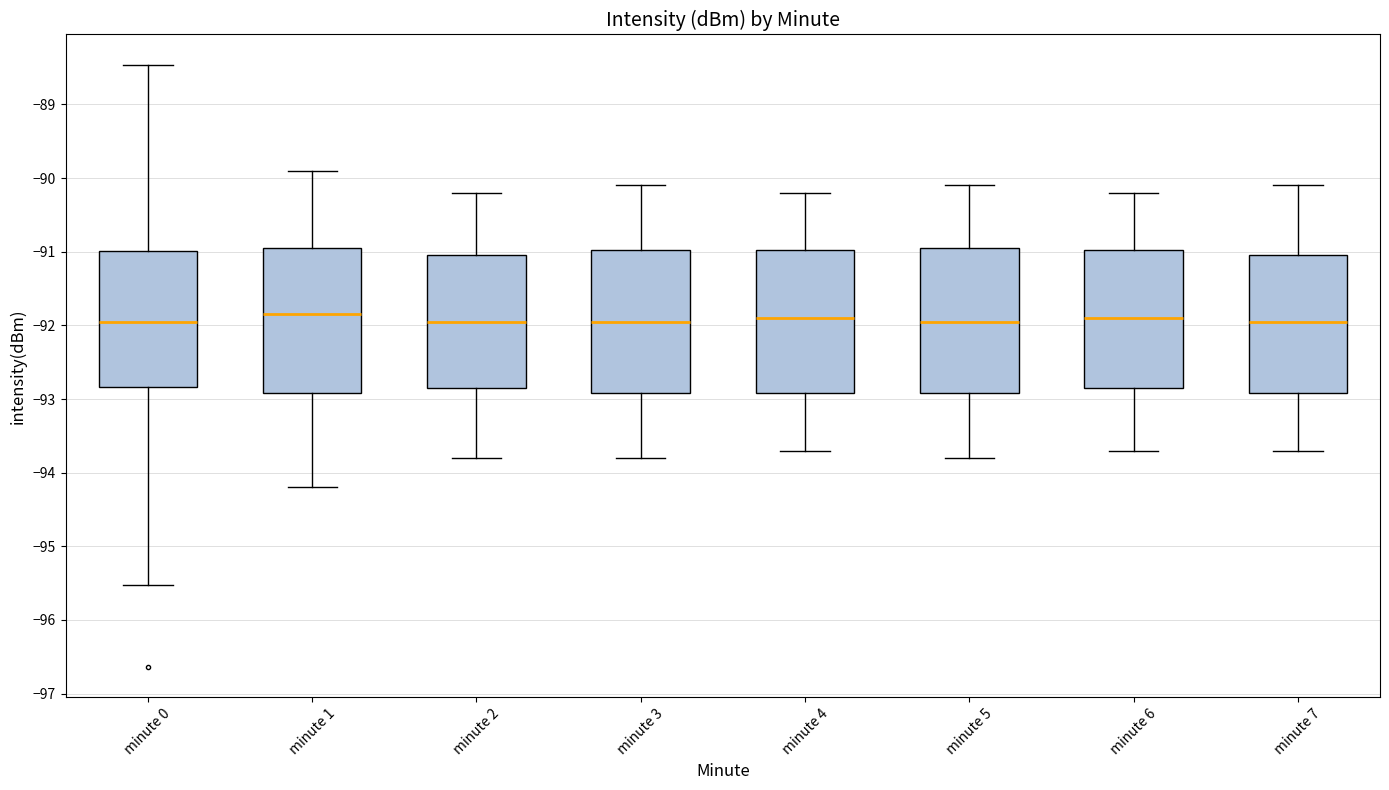

Reading left to right, read every box against the y-axis: the position of its median line, the range the box covers, and the ends of its whiskers. The values are not printed on the chart, so give them approximately, as read against the axis.

minute 0: median -92.0, box -92.8 to -91.0, whiskers -95.5 to -88.5
minute 1: median -91.8, box -92.9 to -90.9, whiskers -94.2 to -89.9
minute 2: median -91.9, box -92.8 to -91.0, whiskers -93.8 to -90.2
minute 3: median -91.9, box -92.9 to -91.0, whiskers -93.8 to -90.1
minute 4: median -91.9, box -92.9 to -91.0, whiskers -93.7 to -90.2
minute 5: median -91.9, box -92.9 to -90.9, whiskers -93.8 to -90.1
minute 6: median -91.9, box -92.8 to -91.0, whiskers -93.7 to -90.2
minute 7: median -91.9, box -92.9 to -91.0, whiskers -93.7 to -90.1